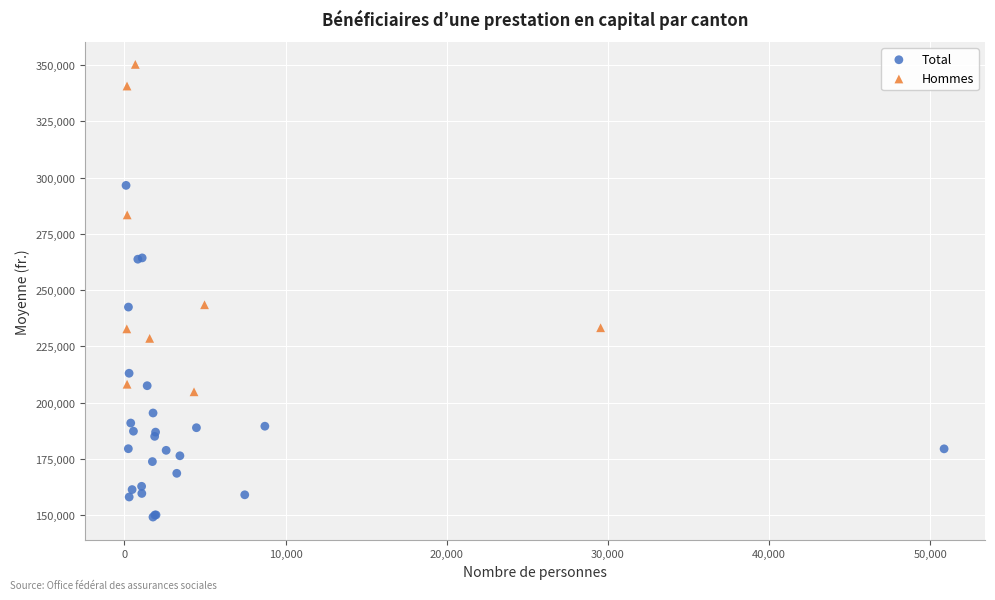

Which series reaches the maximum Y coordinate?

Hommes